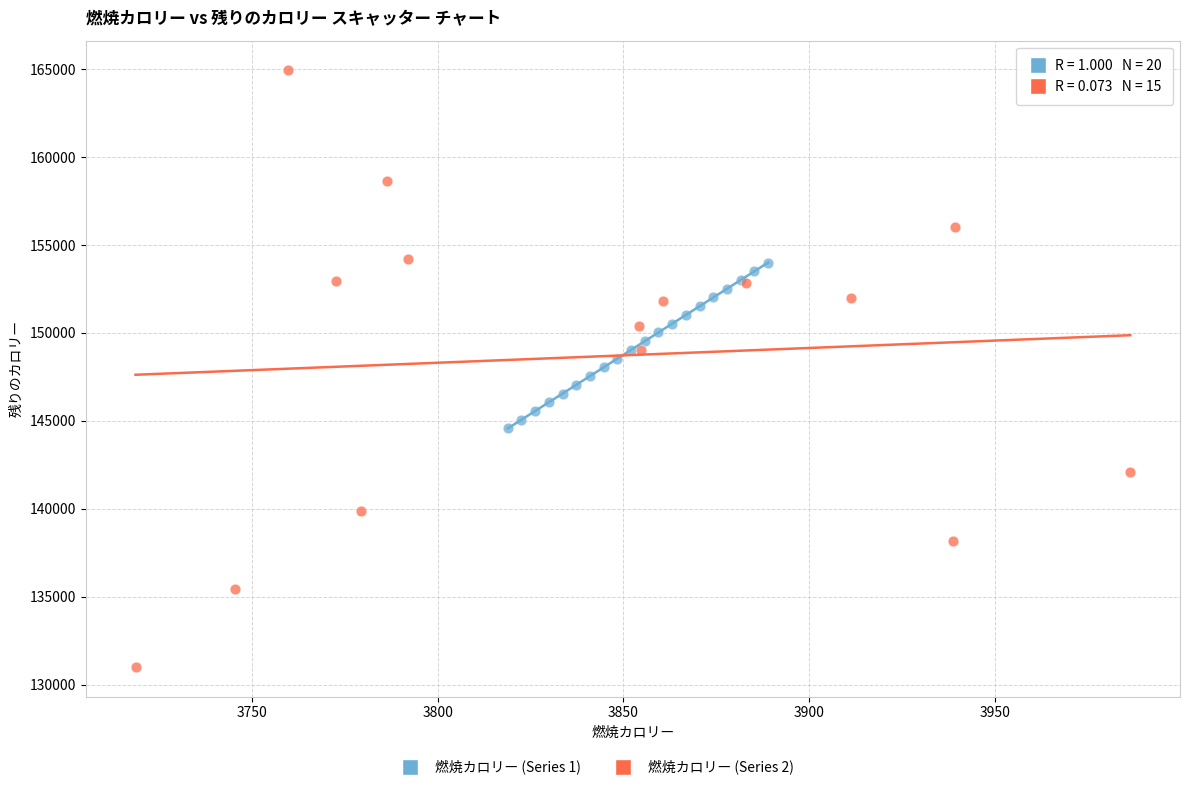

Which series has the largest Y range (max minus min)?

燃焼カロリー (Series 2)